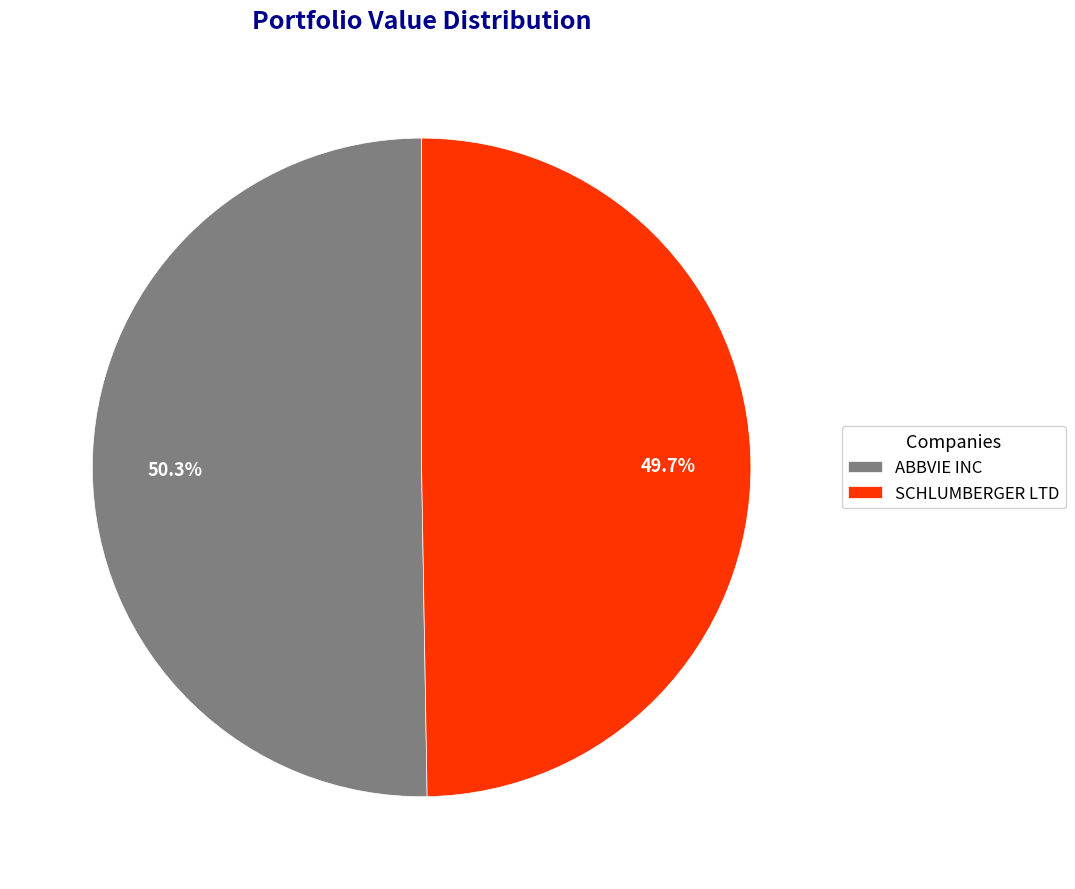

To the nearest percent, what is the average slice percentage?

50%